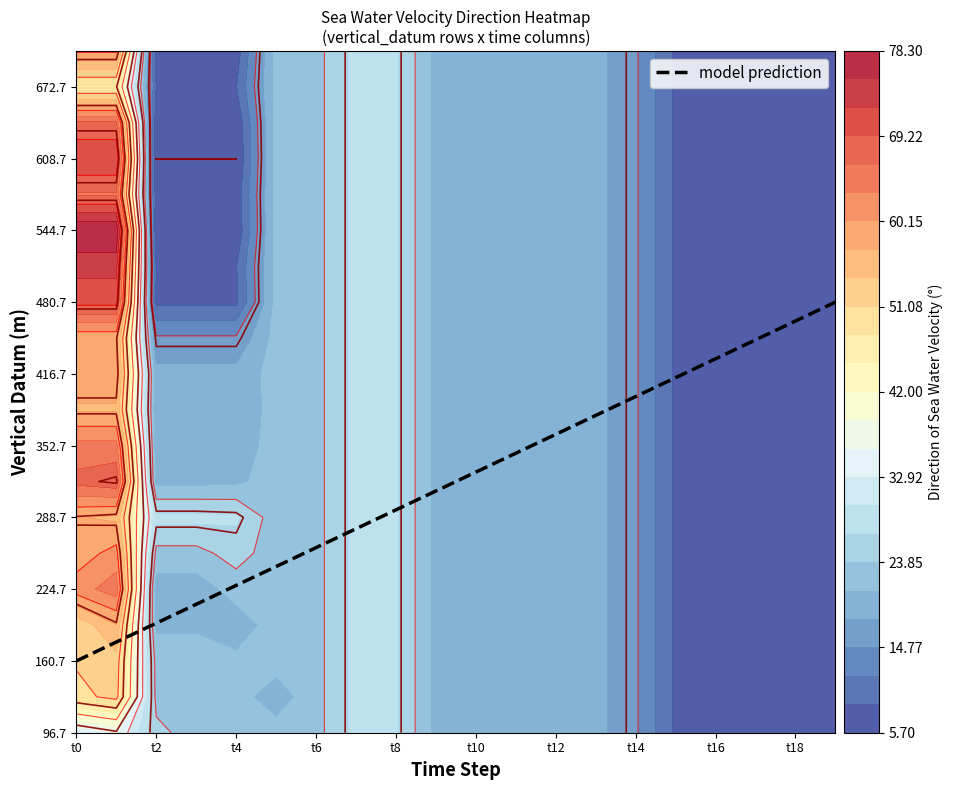

At how many categories does at least one series exceed 36?

2